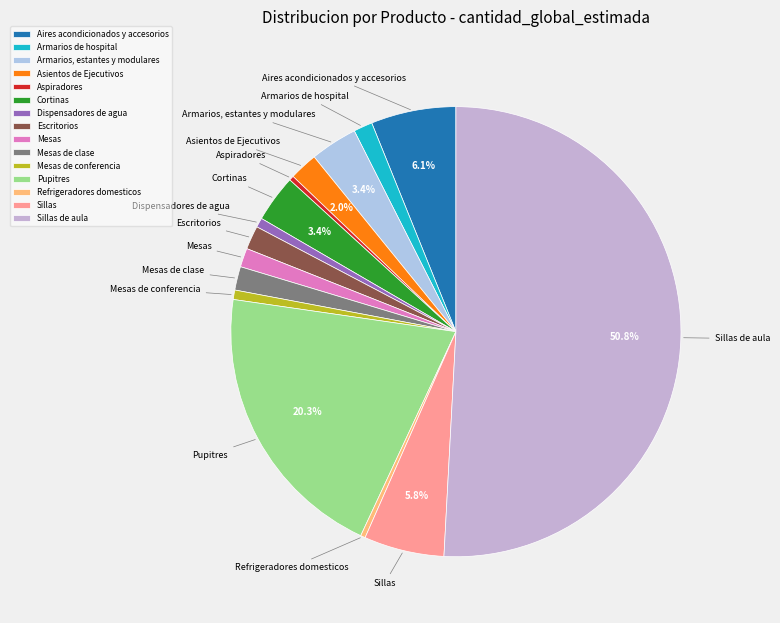

Do Mesas de clase and Cortinas together represent more than half of the pie?

No